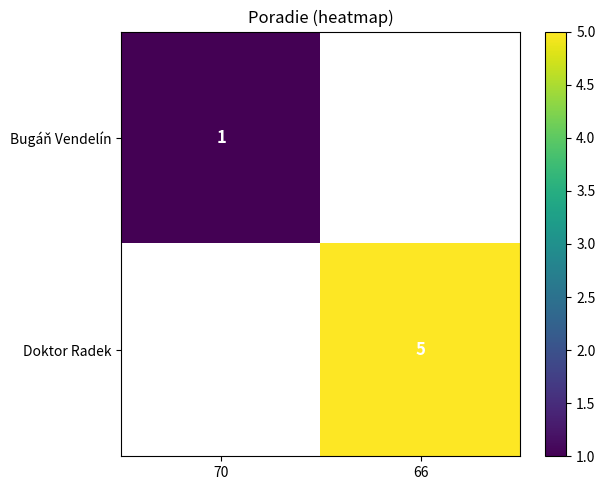

True or false: Doktor Radek has a value of 5 at 66.

True